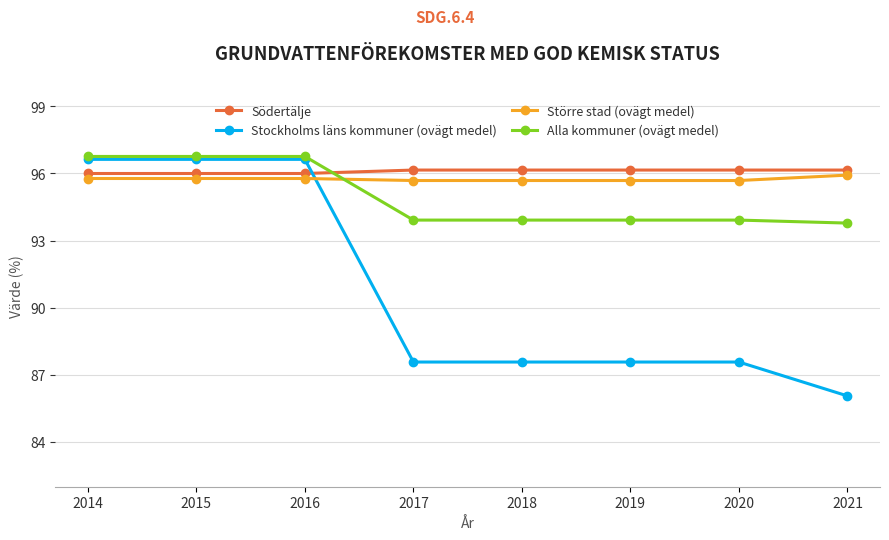

What is the average value of the Större stad (ovägt medel) series?

95.7